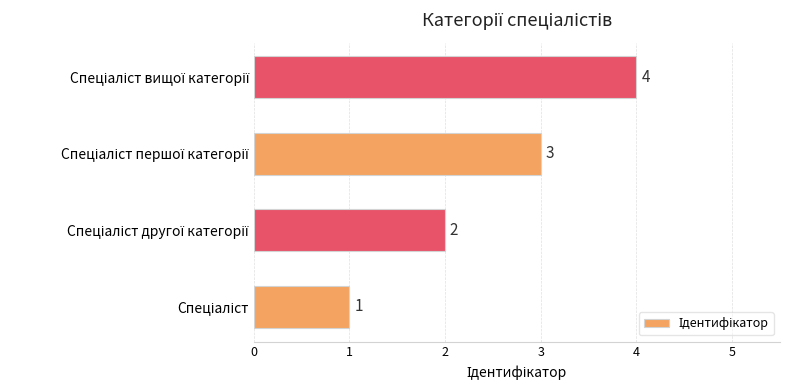

How many values are between 2 and 4?

3